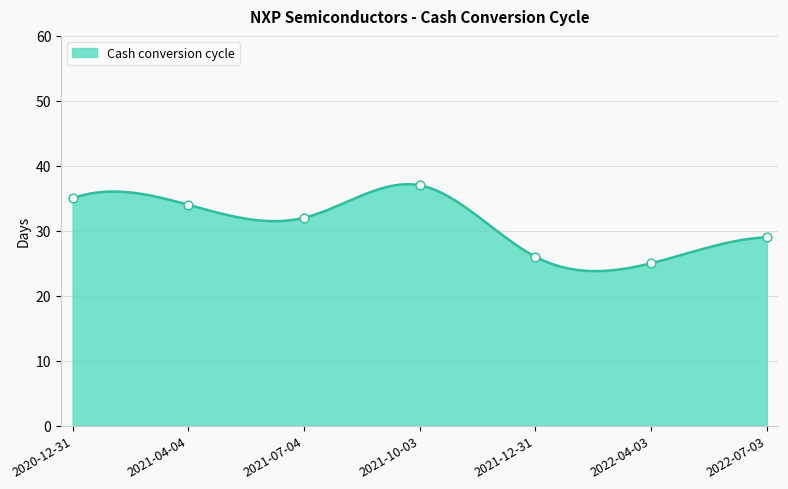

Which has a higher value, 2020-12-31 or 2021-10-03?

2021-10-03